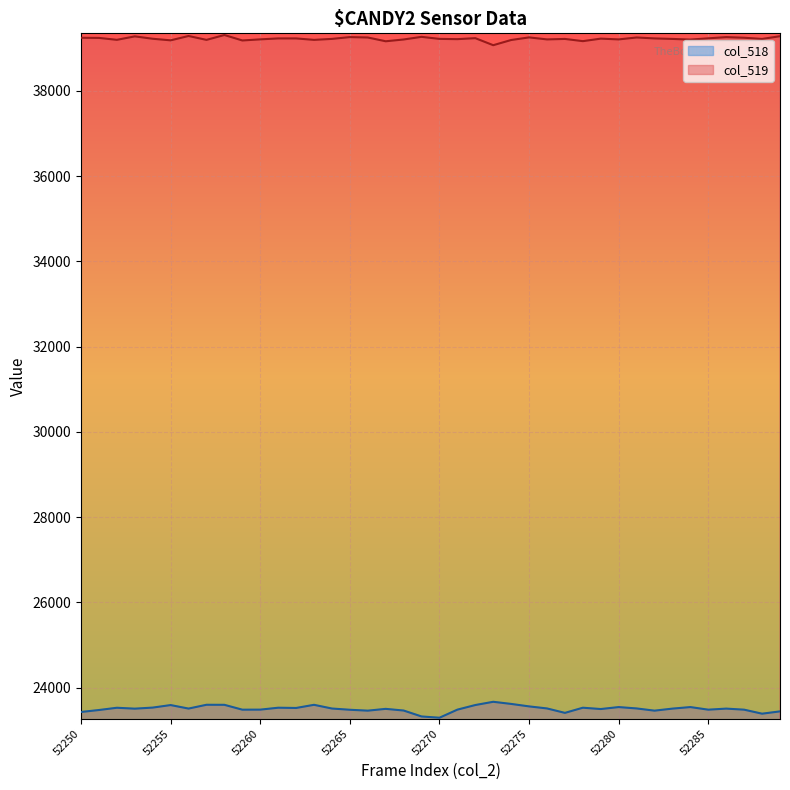

Does the chart display data point markers on the line(s)?

No